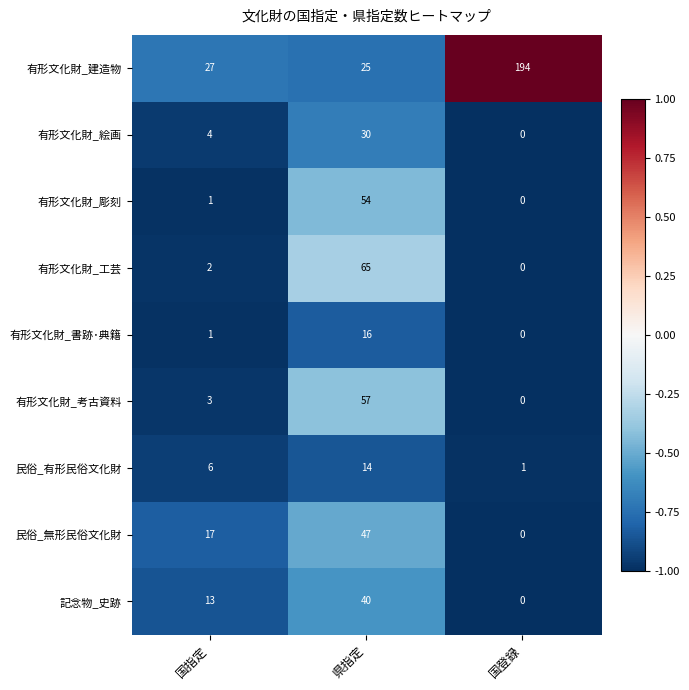

Which series has the largest total across all categories?

有形文化財_建造物